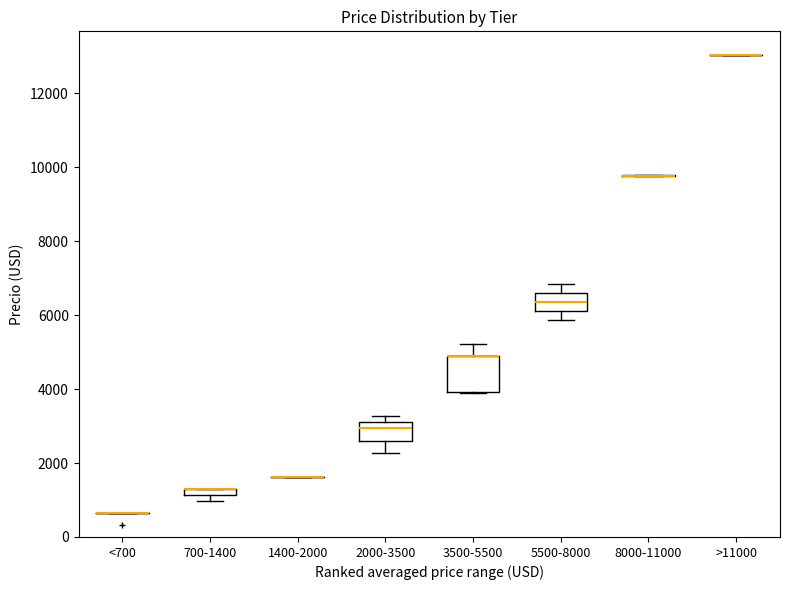

Which box is the tallest, from its lower edge to its upper edge?

3500-5500